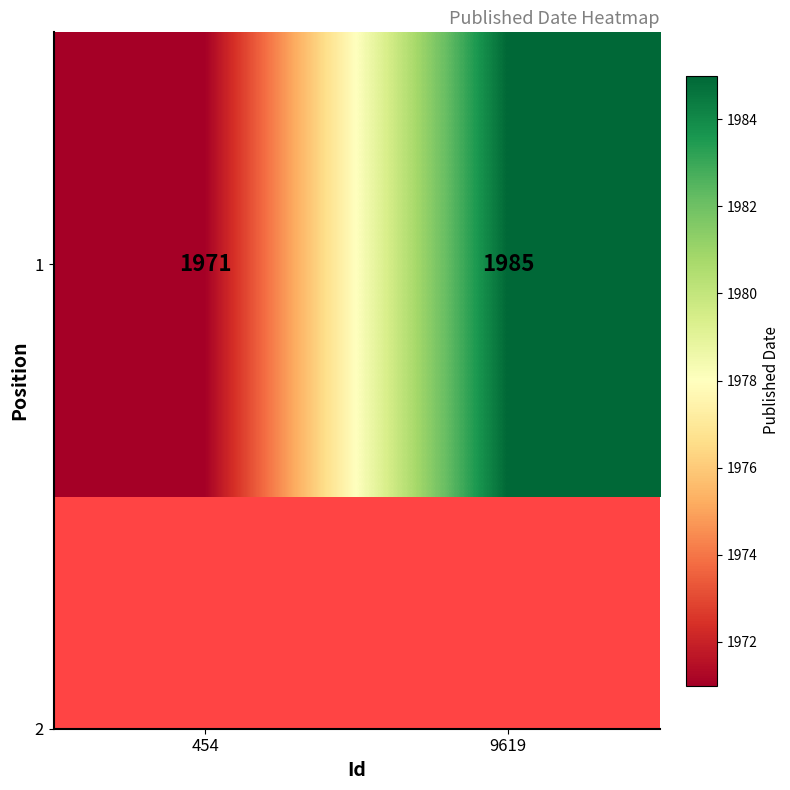

The chart shows a value of 2997 at 9619. True or false?

False